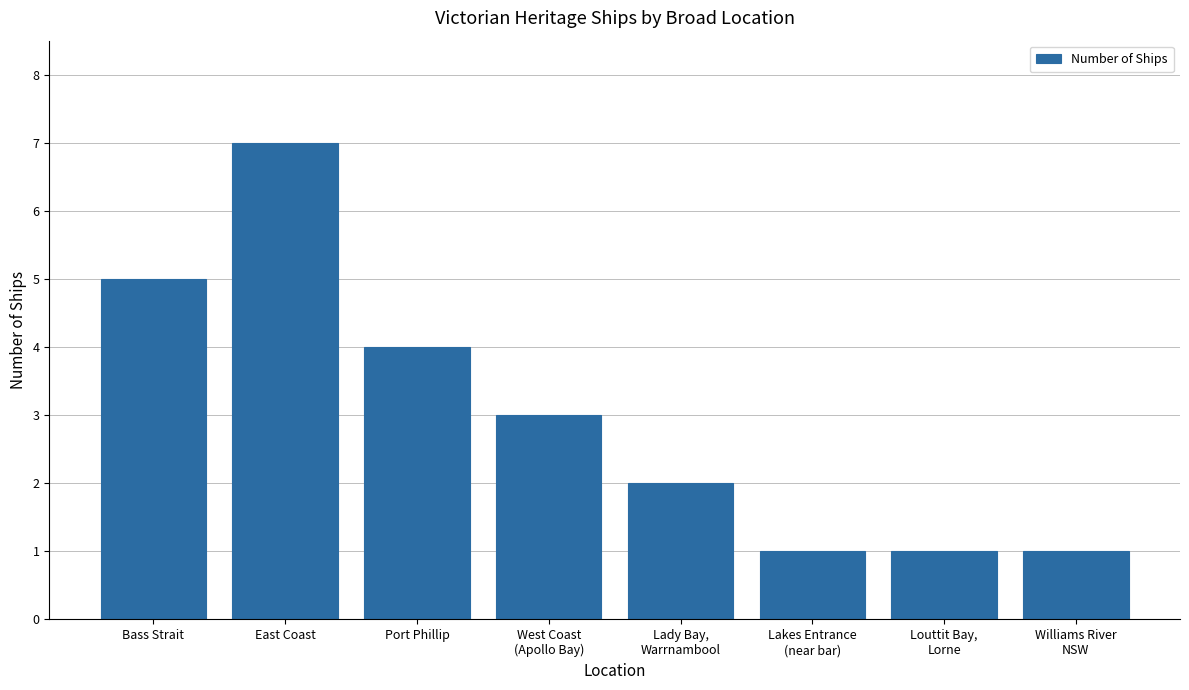

The value at Williams River
NSW is 0. True or false?

False